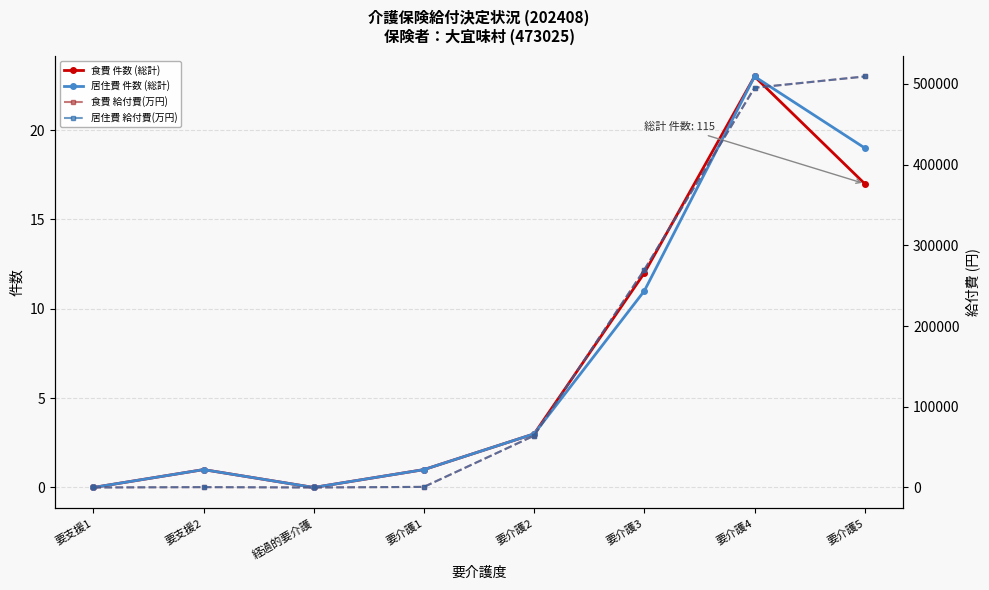

What is the difference between the maximum and second lowest values in the 食費 件数 (総計) series?

23